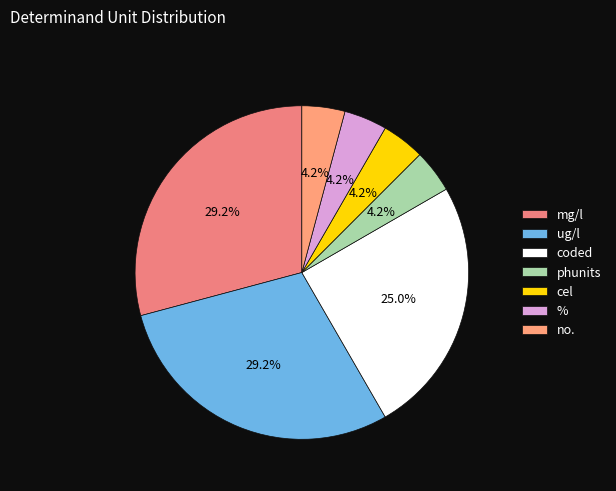

Combined, do mg/l and cel account for over 50%?

No